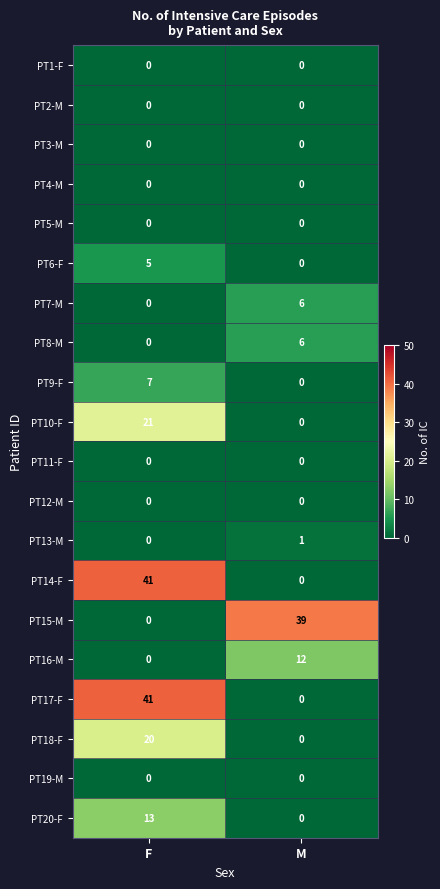

The PT9-F series shows 7 at F. True or false?

True